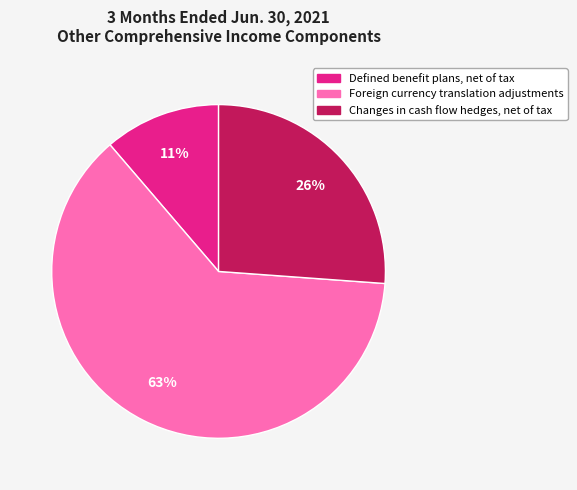

Approximately how many times larger is the value at Foreign currency translation adjustments compared to Changes in cash flow hedges, net of tax?

2.4